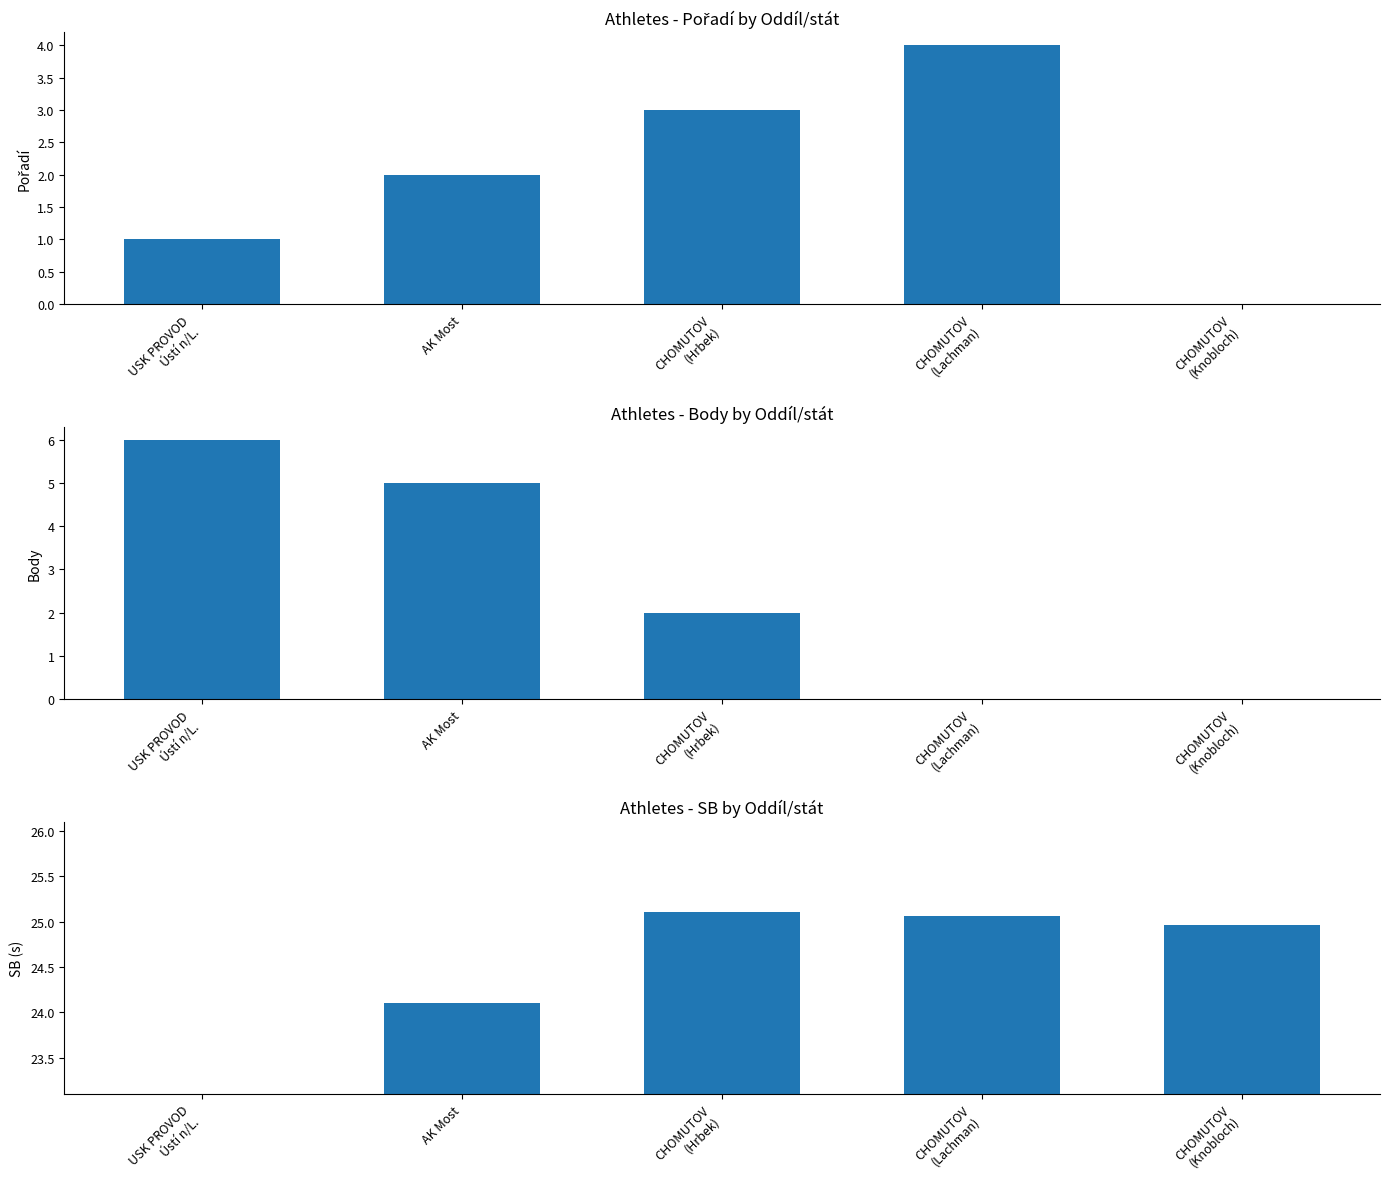

Where does the SB series first go above 24?

AK Most